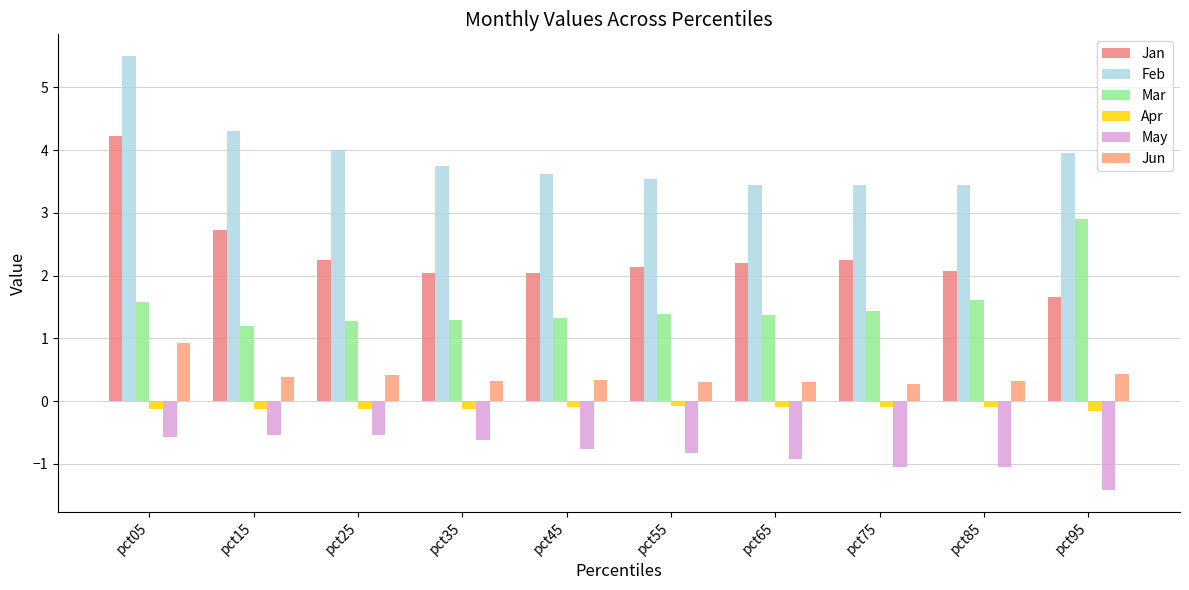

What is the value of the May bar at the 10th from the left?

-1.4